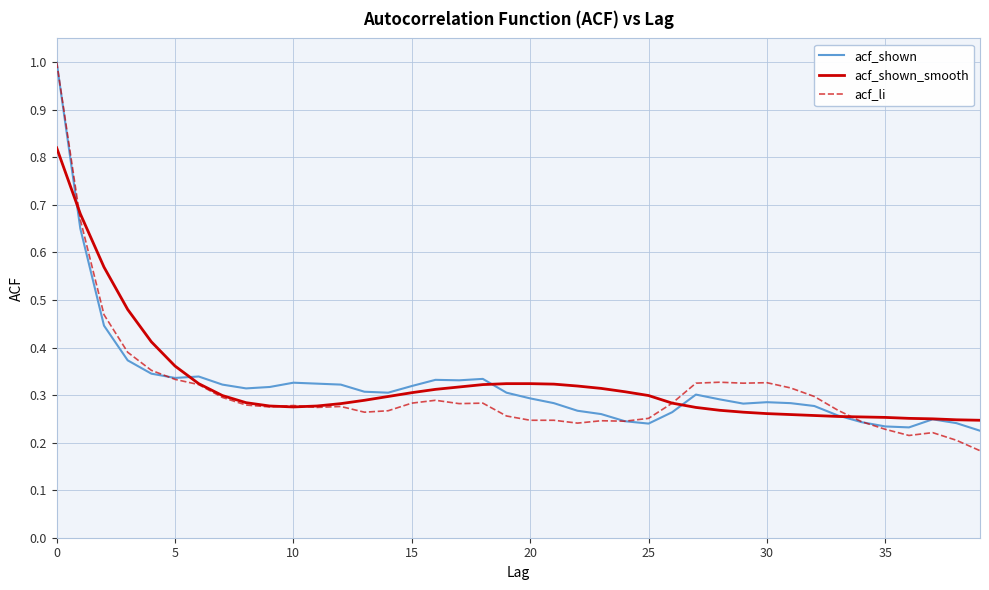

What is the maximum value shown in the chart?

1.0